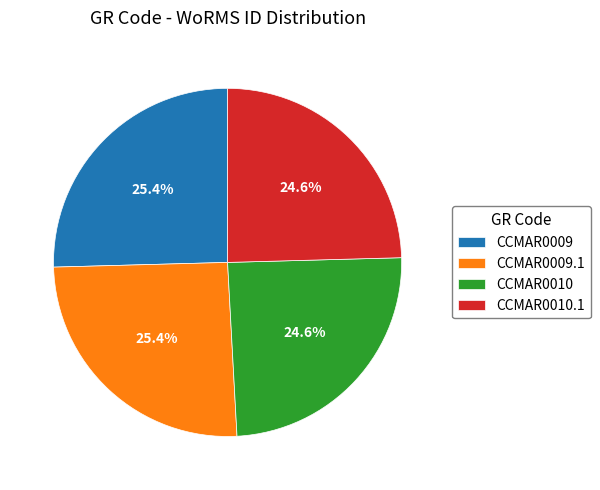

To the nearest percent, what is the difference between the largest and smallest slice percentages?

1%